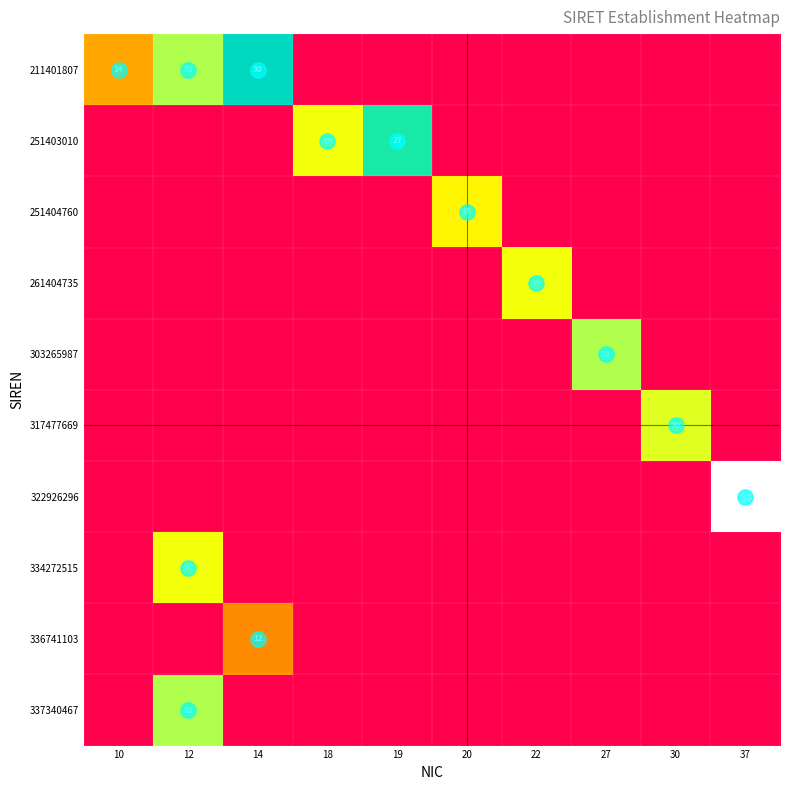

The 261404735 series shows 0 at 20. True or false?

True